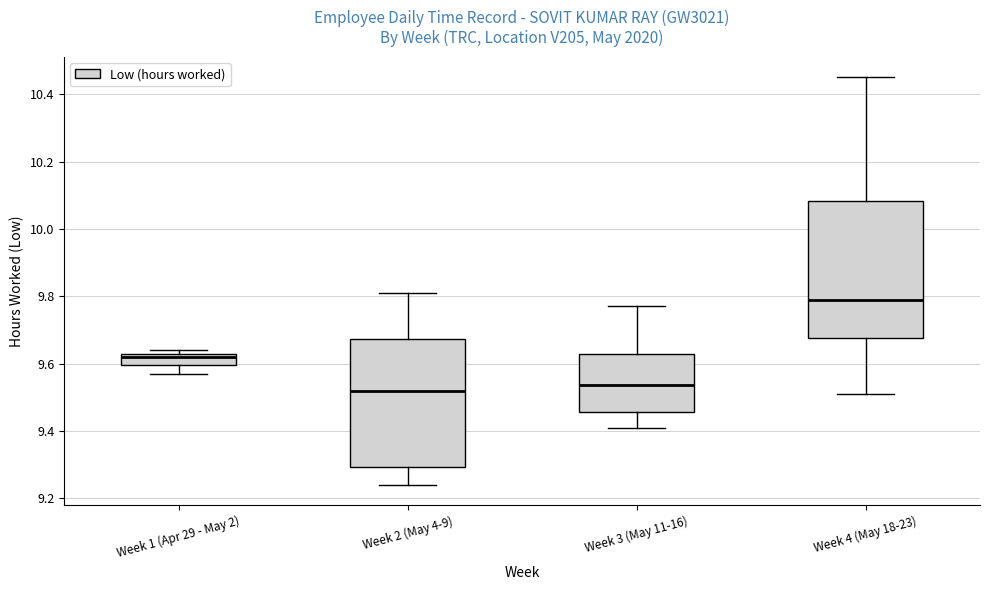

Which box is the tallest, from its lower edge to its upper edge?

Week 4 (May 18-23)